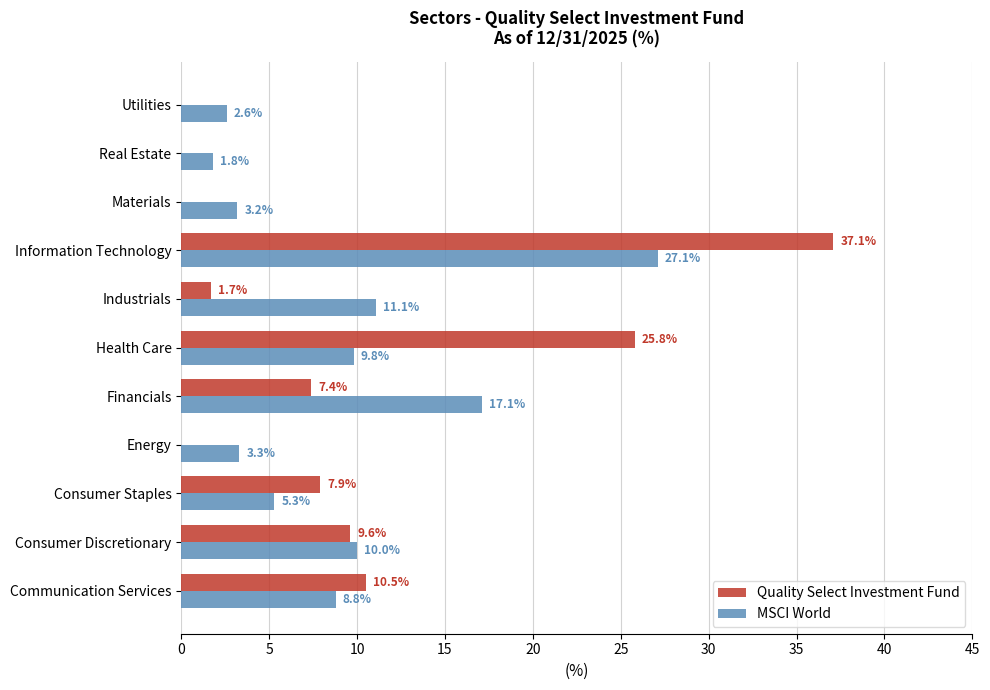

At which label is MSCI World closest to 14?

Industrials